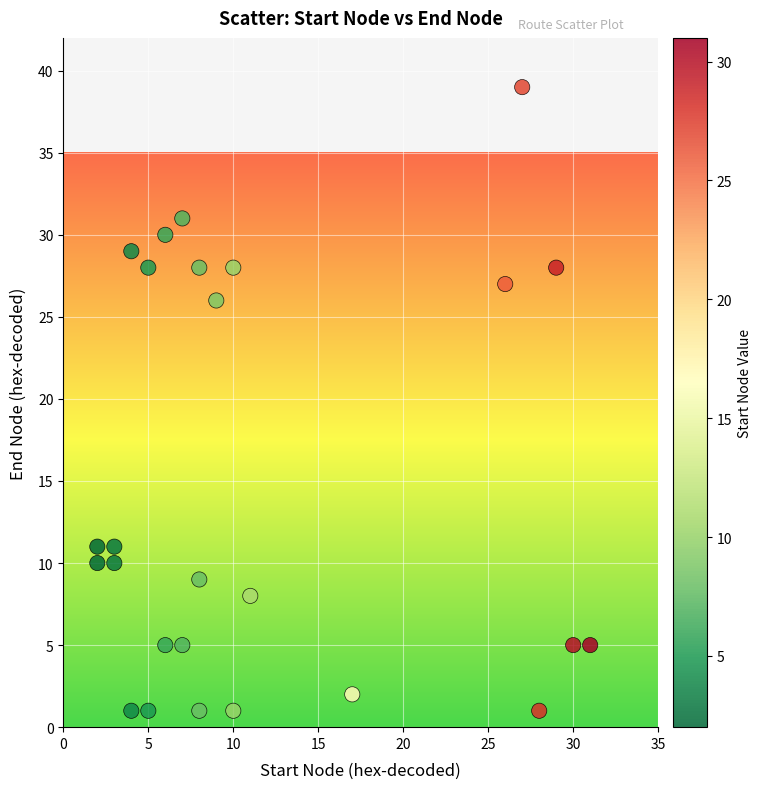

What is the range of X values (max minus min)?

29